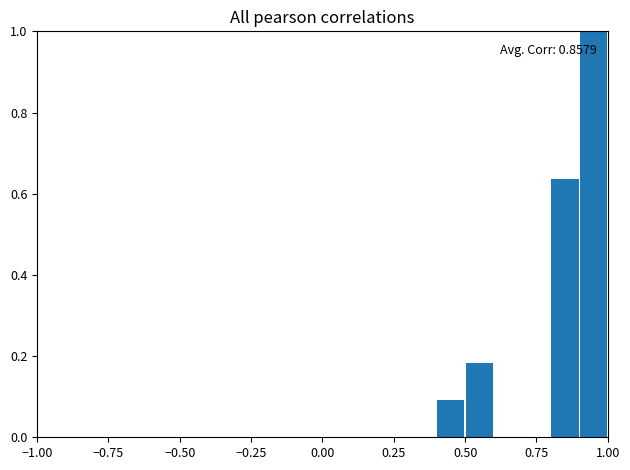

Read against the x-axis, roughly where is the centre of the tallest bar?

0.95